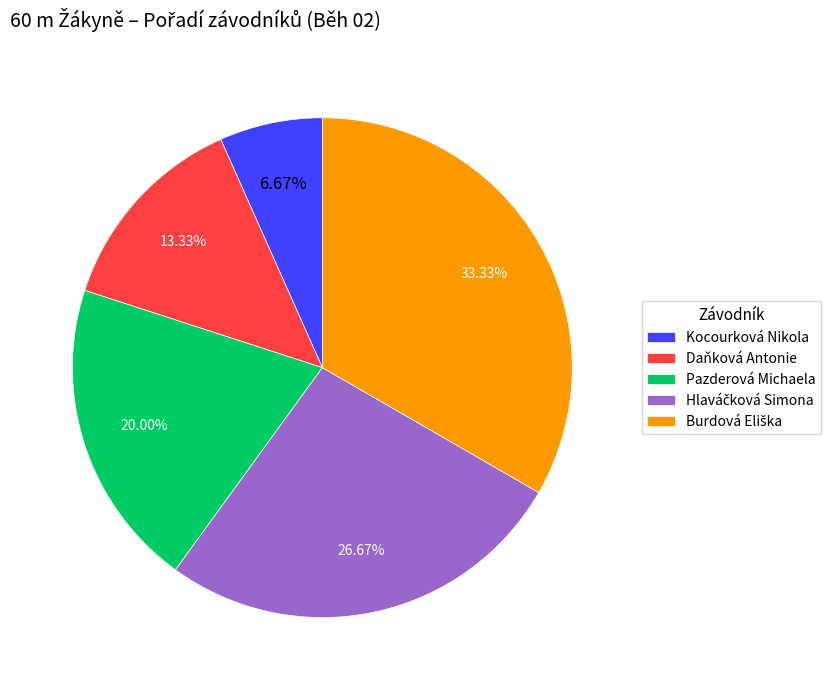

What is the smallest slice in the pie chart?

Kocourková Nikola